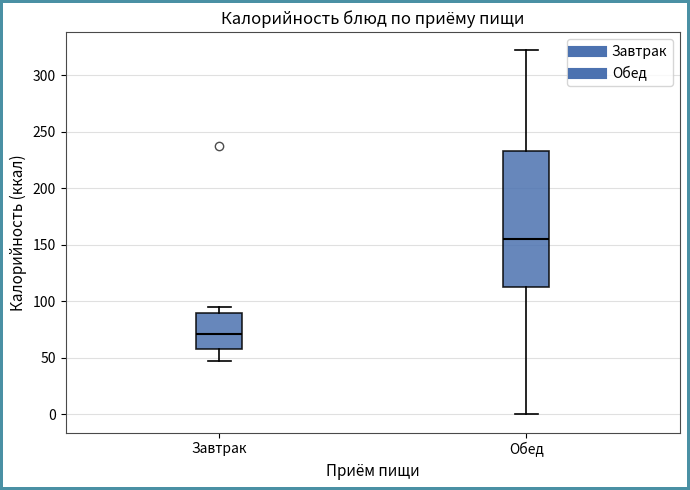

Reading left to right, read every box against the y-axis: the position of its median line, the range the box covers, and the ends of its whiskers. The values are not printed on the chart, so give them approximately, as read against the axis.

Завтрак: median 70, box 60 to 90, whiskers 45 to 95
Обед: median 155, box 115 to 235, whiskers 0 to 320